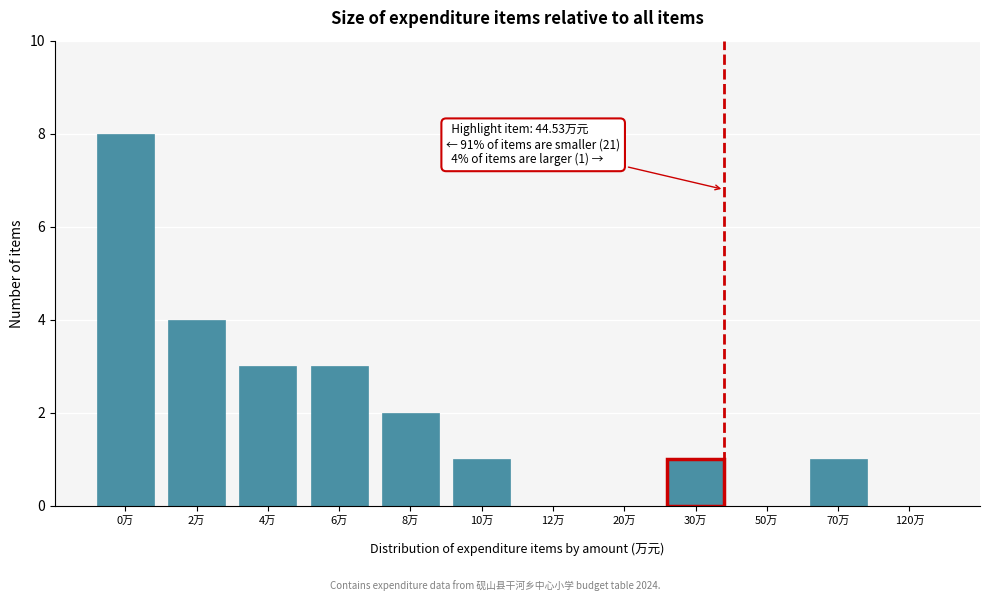

What is the sum of all values?

23